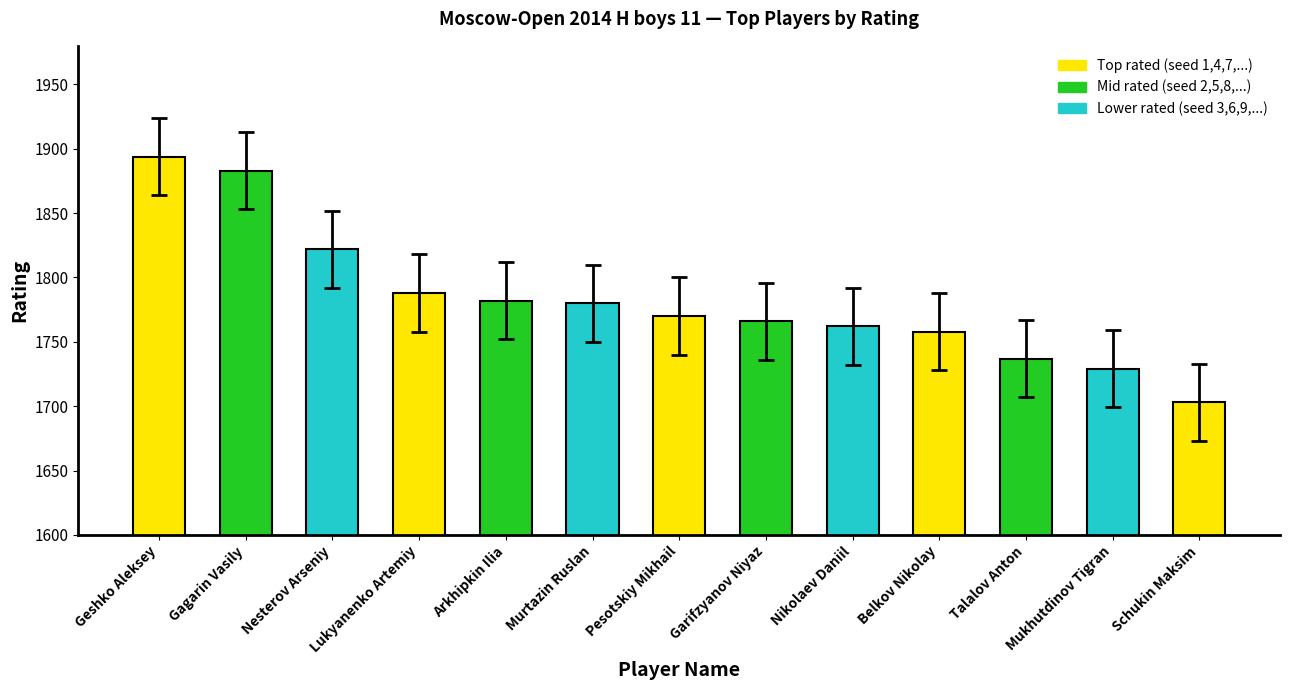

Count the number of categories in the chart.

13